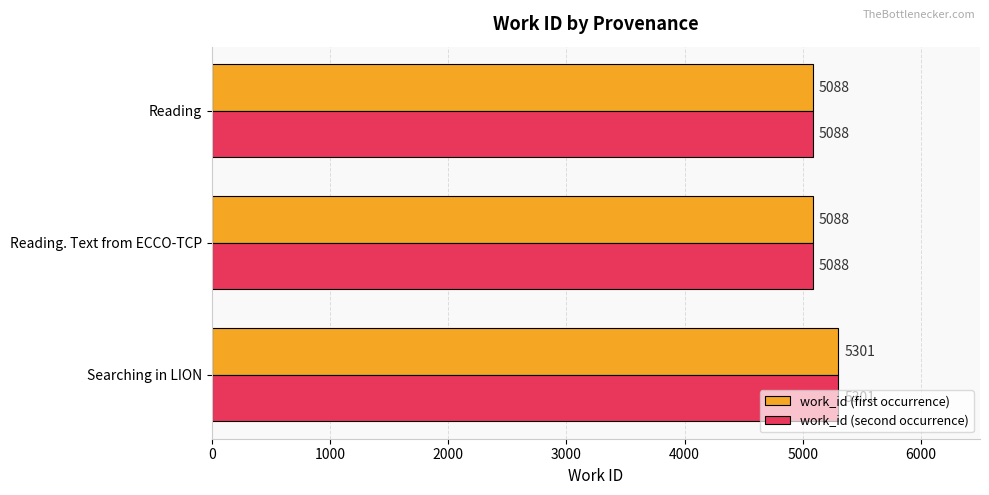

What is the maximum value shown in the chart?

5301